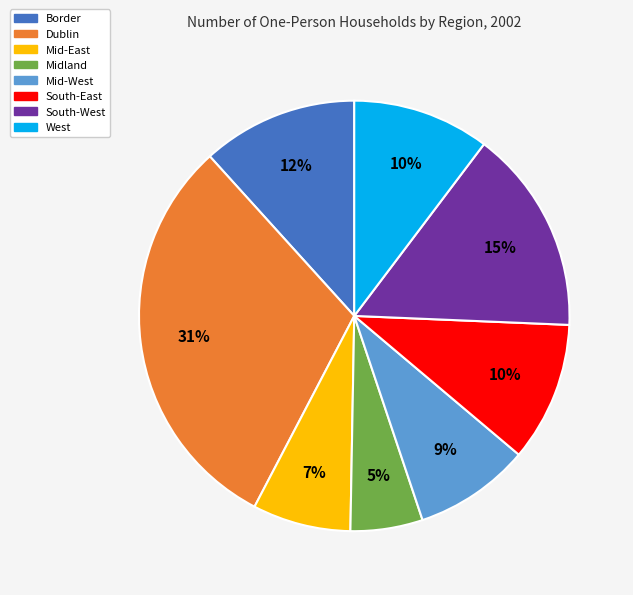

How many slices are in this pie chart?

8